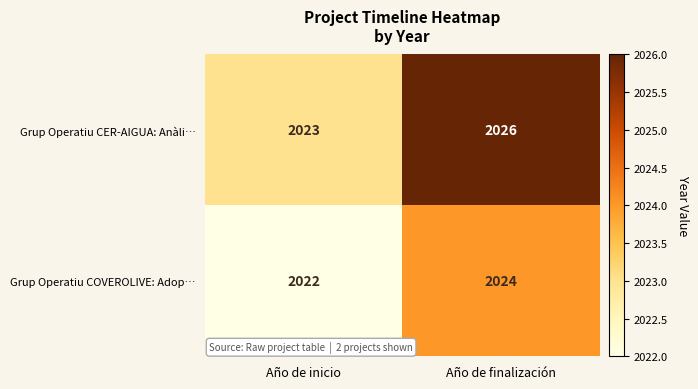

What value does the Grup Operatiu CER-AIGUA: Anàli… series have at Año de finalización?

2026